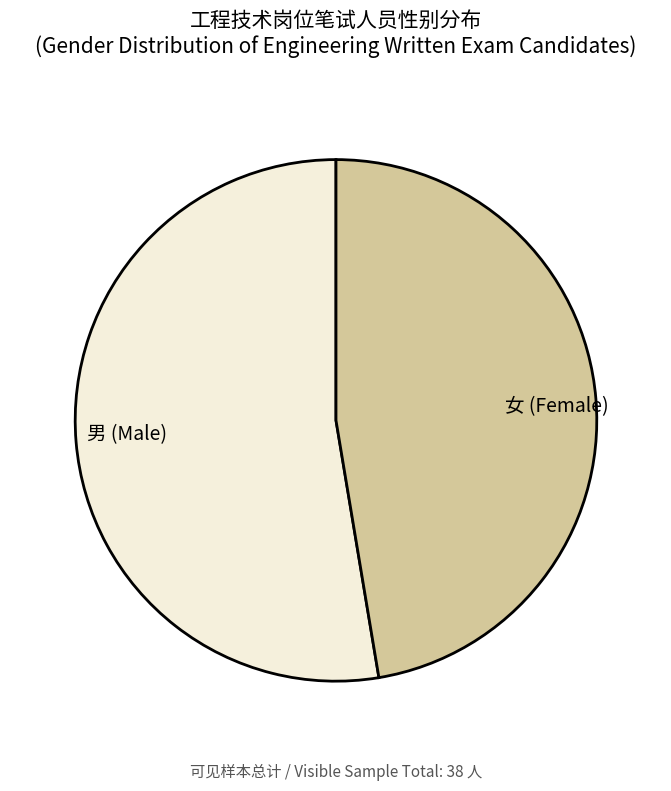

How many slices are in this pie chart?

2